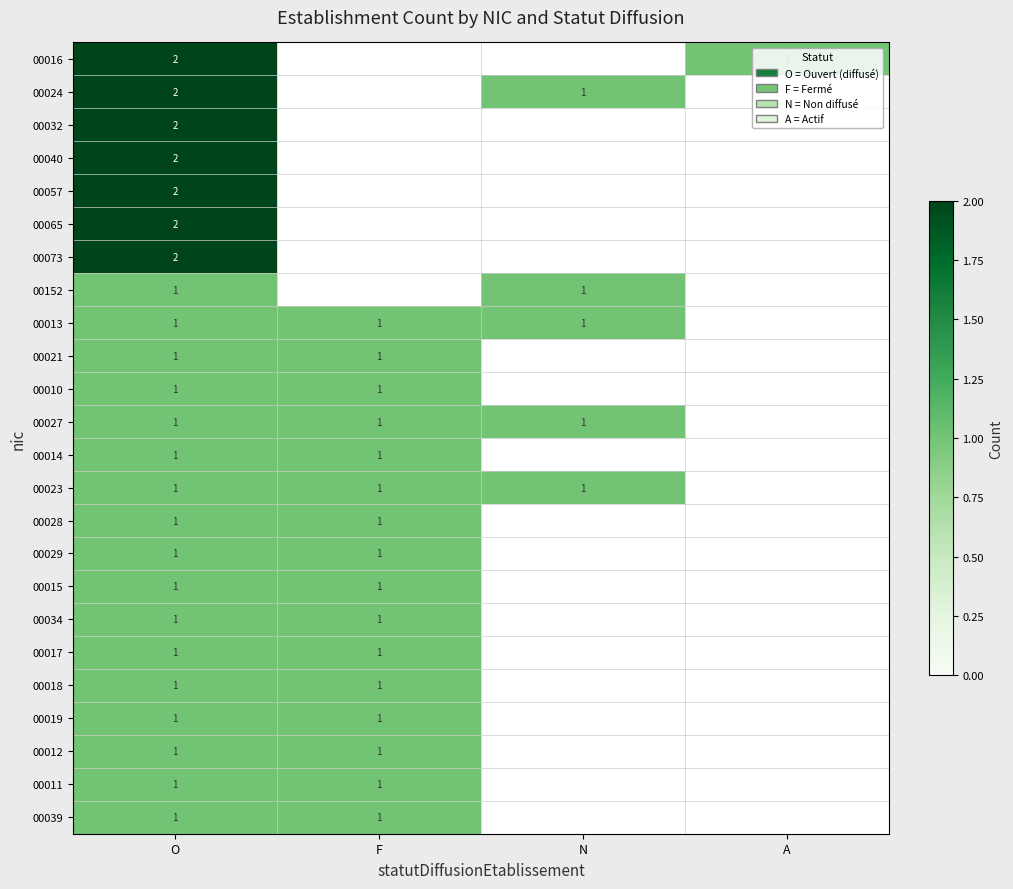

True or false: 00012 has a value of 1 at O.

True